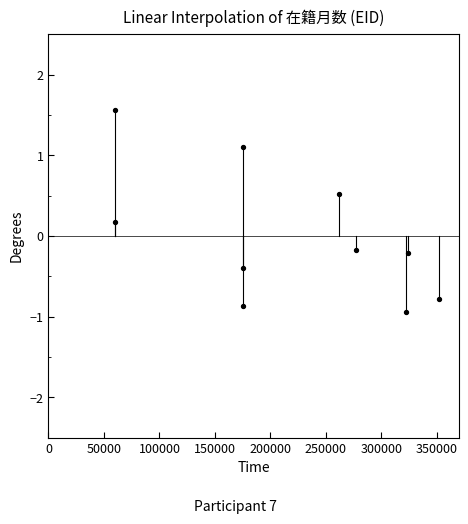

What is the range of X values (max minus min)?

291808.0